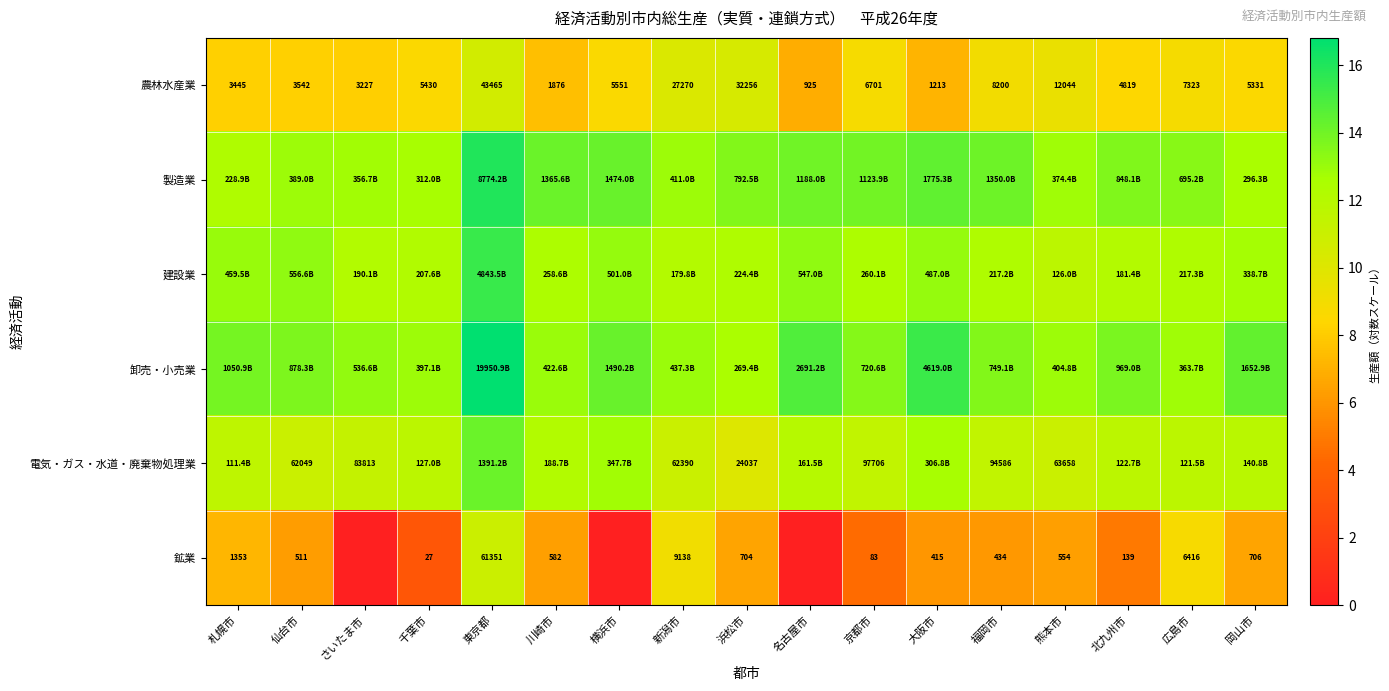

What is the highest value of the 鉱業 series?

11.0